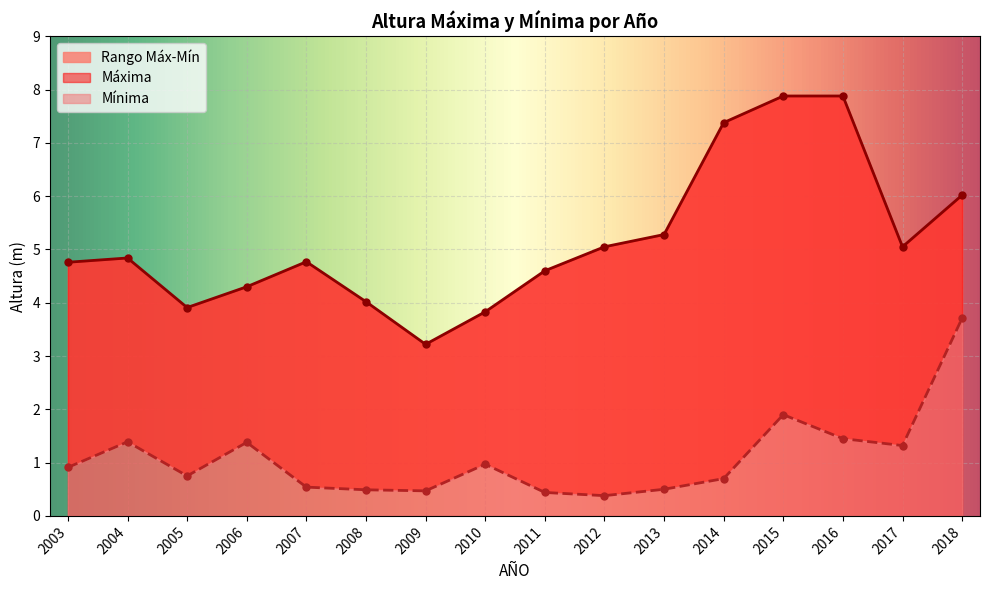

List the labels in order of Máxima value, largest first.

2015, 2016, 2014, 2018, 2013, 2012, 2017, 2004, 2007, 2003, 2011, 2006, 2008, 2005, 2010, 2009